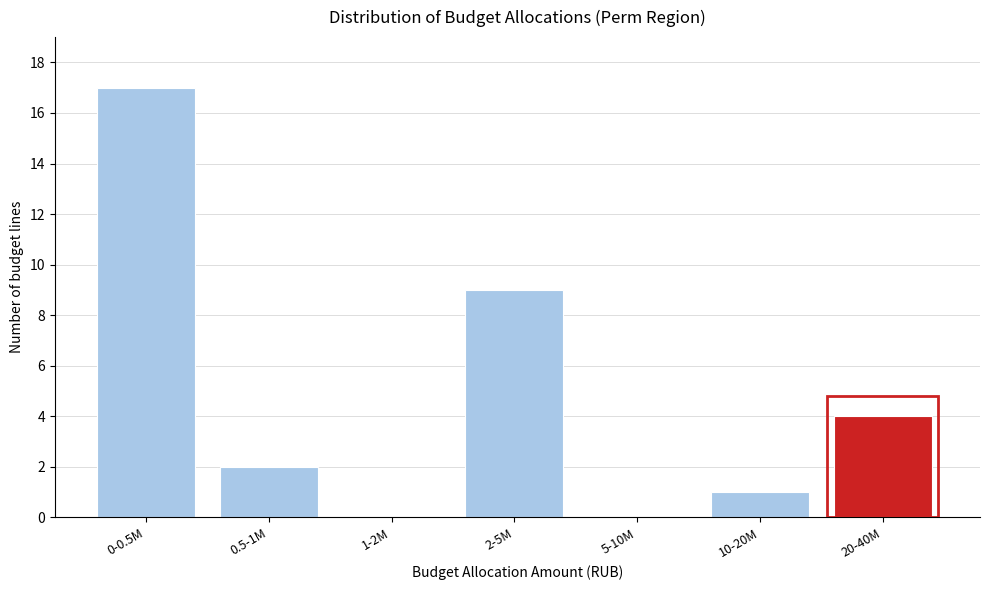

Reading left to right, transcribe all the data shown in this chart.

0-0.5M=17	0.5-1M=2	1-2M=0	2-5M=9	5-10M=0	10-20M=1	20-40M=4